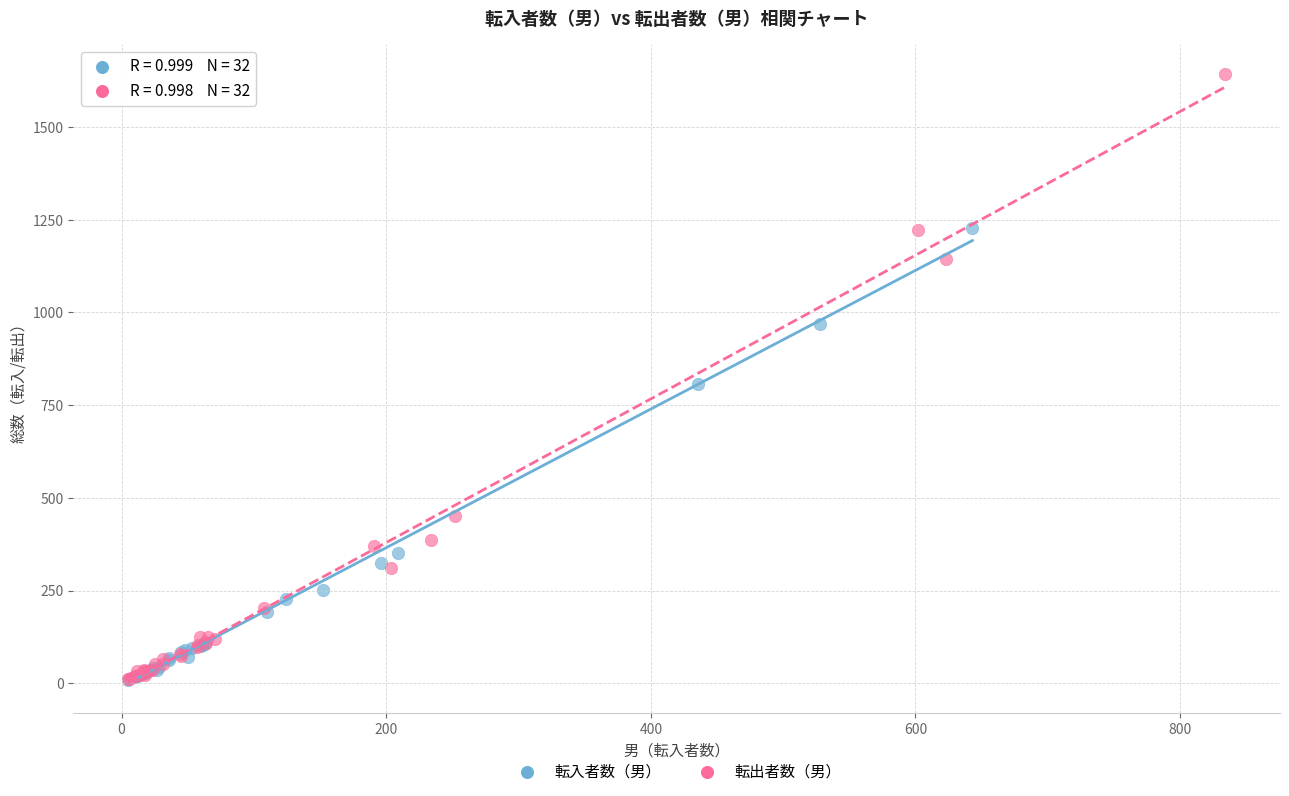

Which series has the largest Y range (max minus min)?

転出者数（男）